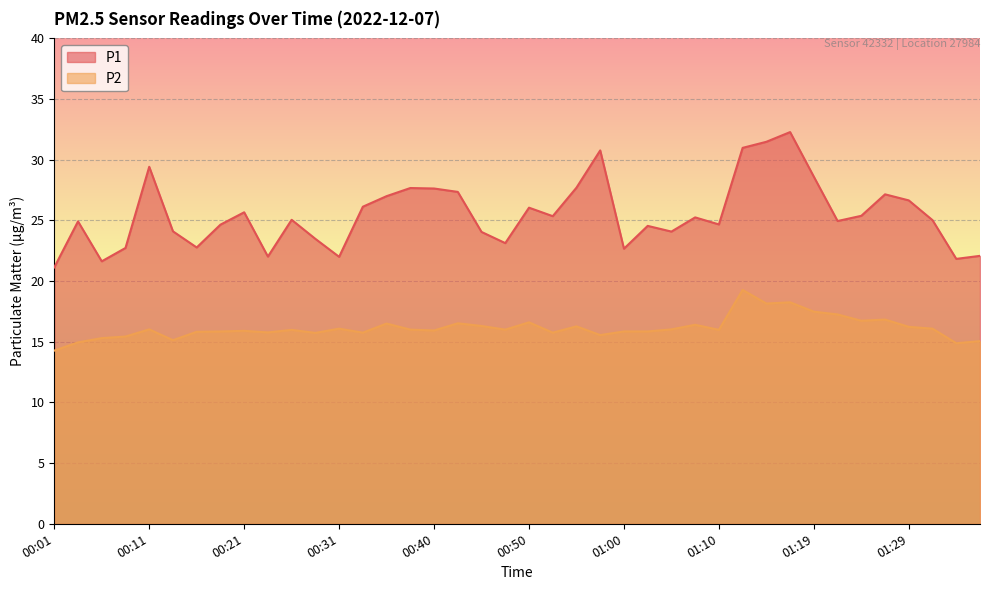

Rank the series at 00:28 from highest to lowest value.

P1, P2